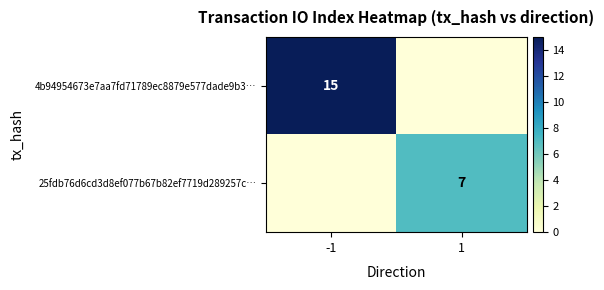

Rank the series by their maximum value, from highest to lowest.

4b94954673e7aa7fd71789ec8879e577dade9b3…, 25fdb76d6cd3d8ef077b67b82ef7719d289257c…